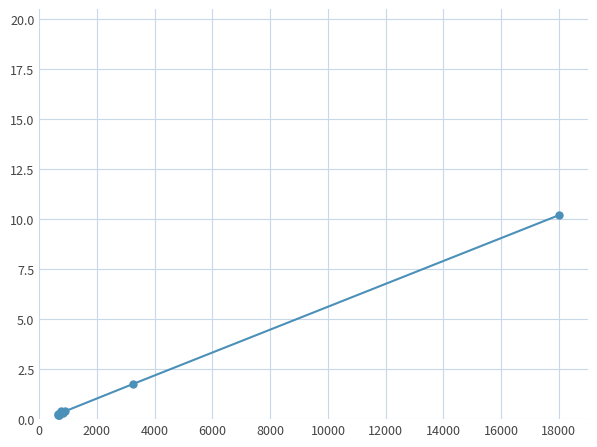

What is the difference between the maximum and minimum values?

10.0